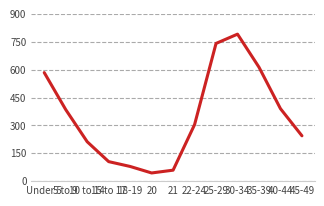

Where is the first local minimum?

20